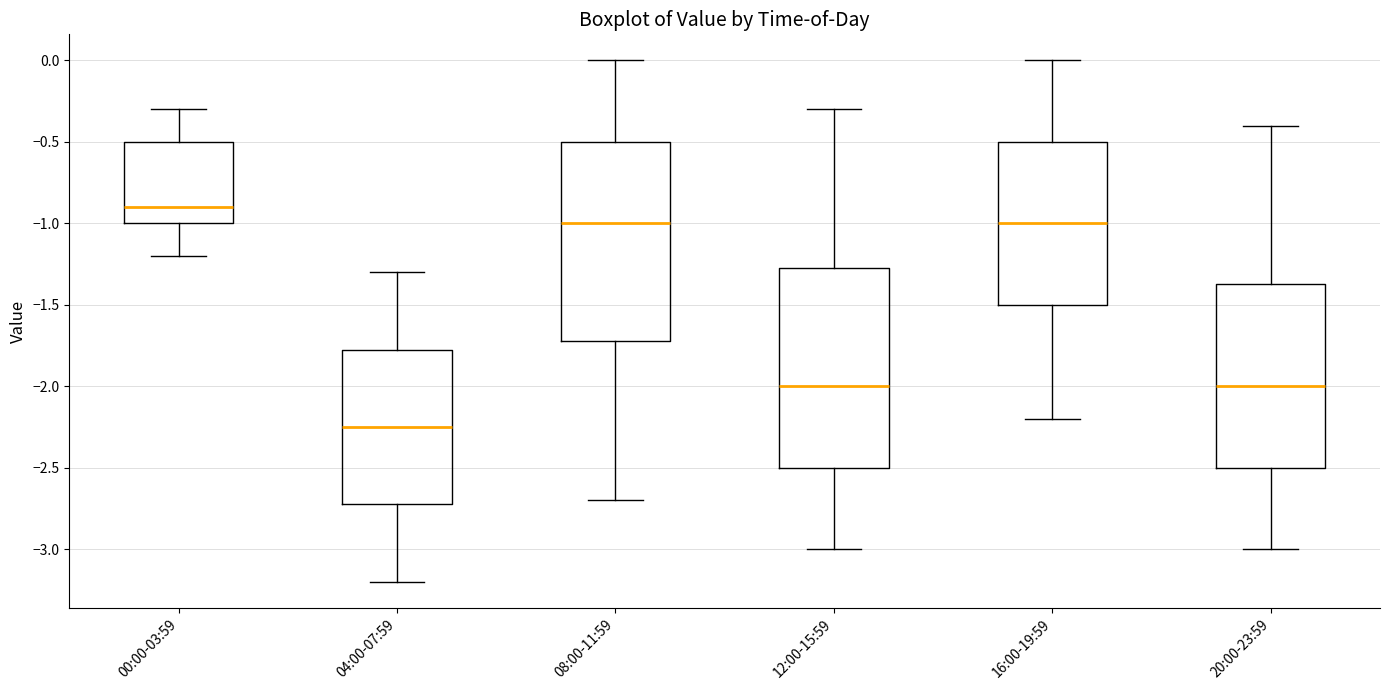

Reading left to right, transcribe this box plot: for each box, give where its median line is, the range the box spans, and where its two whiskers end, as read against the y-axis. The values are not printed on the chart, so give them approximately, as read against the axis.

00:00-03:59: median -0.90, box -1.00 to -0.50, whiskers -1.20 to -0.30
04:00-07:59: median -2.25, box -2.70 to -1.75, whiskers -3.20 to -1.30
08:00-11:59: median -1.00, box -1.70 to -0.50, whiskers -2.70 to 0.00
12:00-15:59: median -2.00, box -2.50 to -1.25, whiskers -3.00 to -0.30
16:00-19:59: median -1.00, box -1.50 to -0.50, whiskers -2.20 to 0.00
20:00-23:59: median -2.00, box -2.50 to -1.35, whiskers -3.00 to -0.40